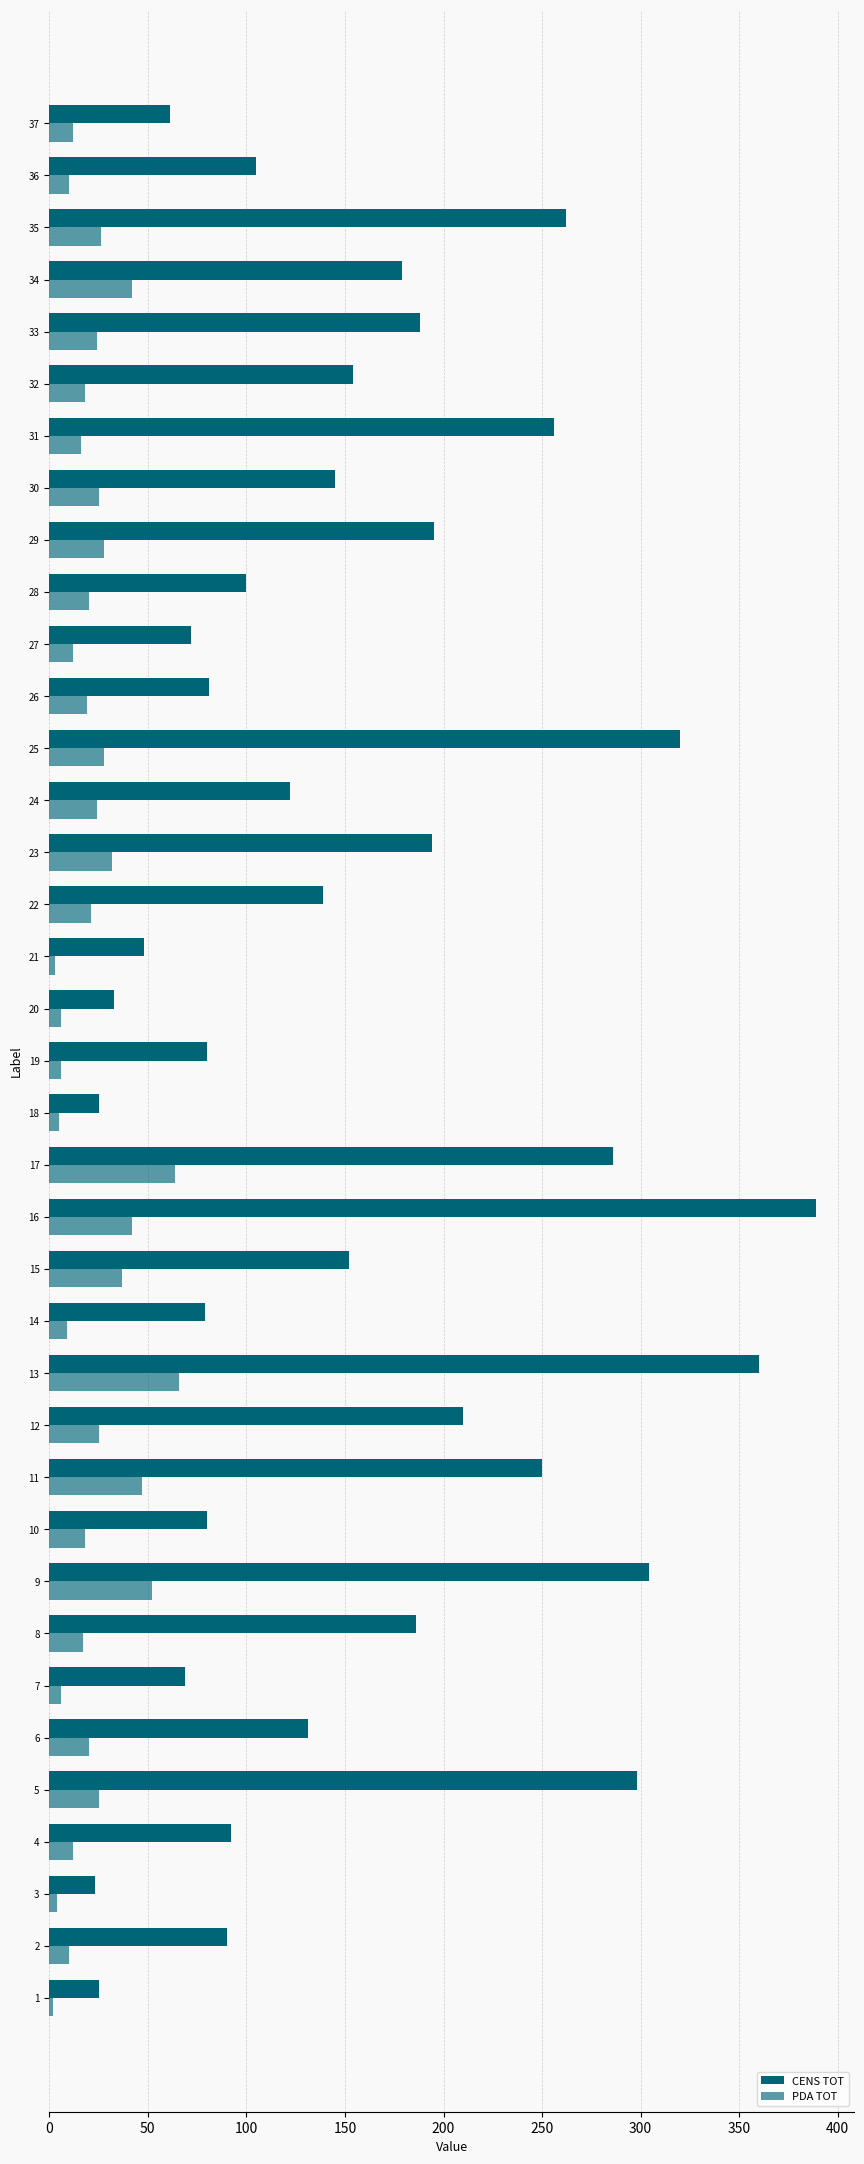

The value of CENS TOT at 24 is 83. True or false?

False